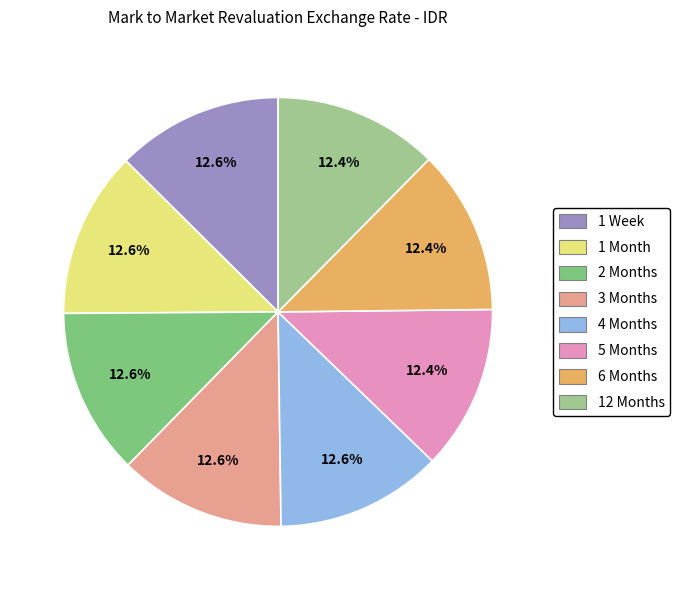

How many segments does this pie chart have?

8